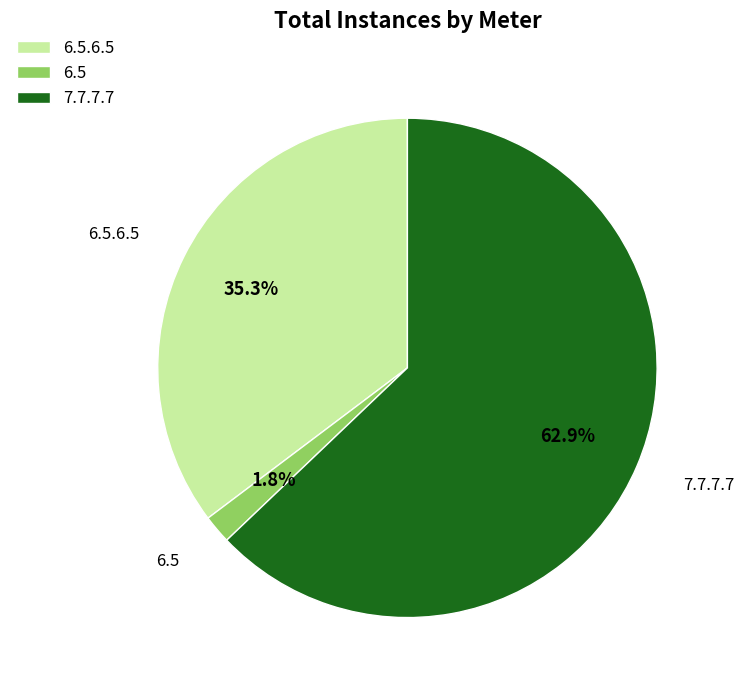

What is the majority slice?

7.7.7.7